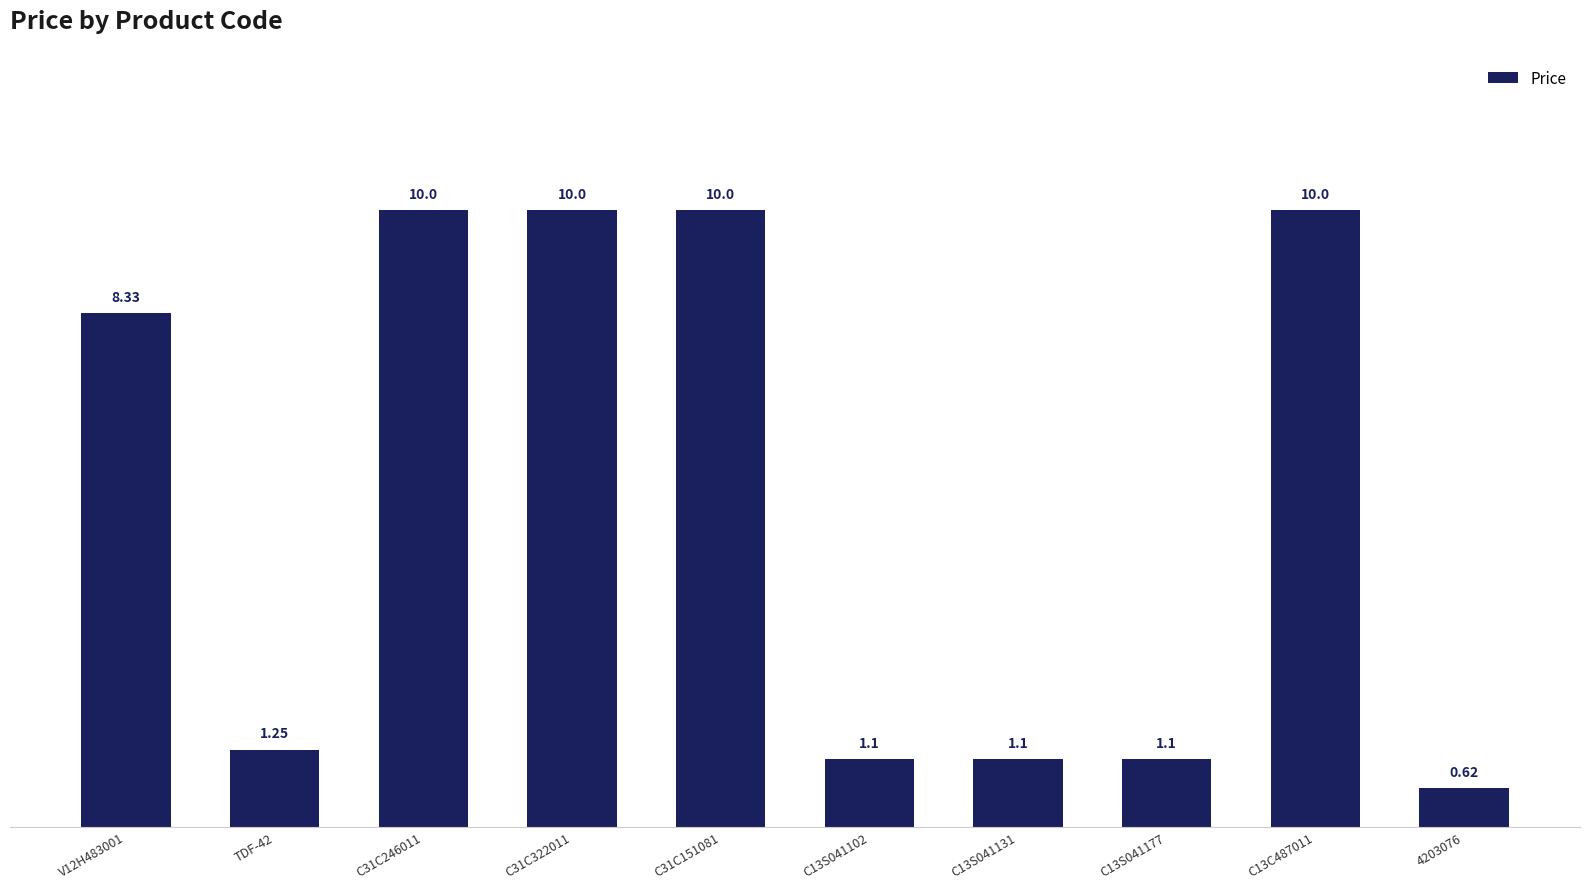

How many data points does each series have?

10